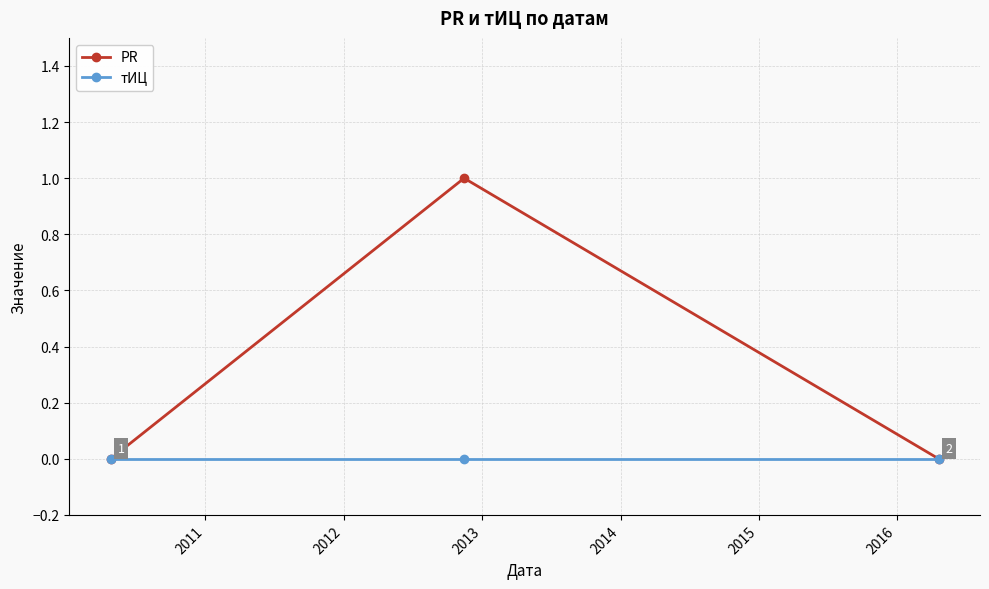

What is the value of the PR point at the 2nd from the left?

1